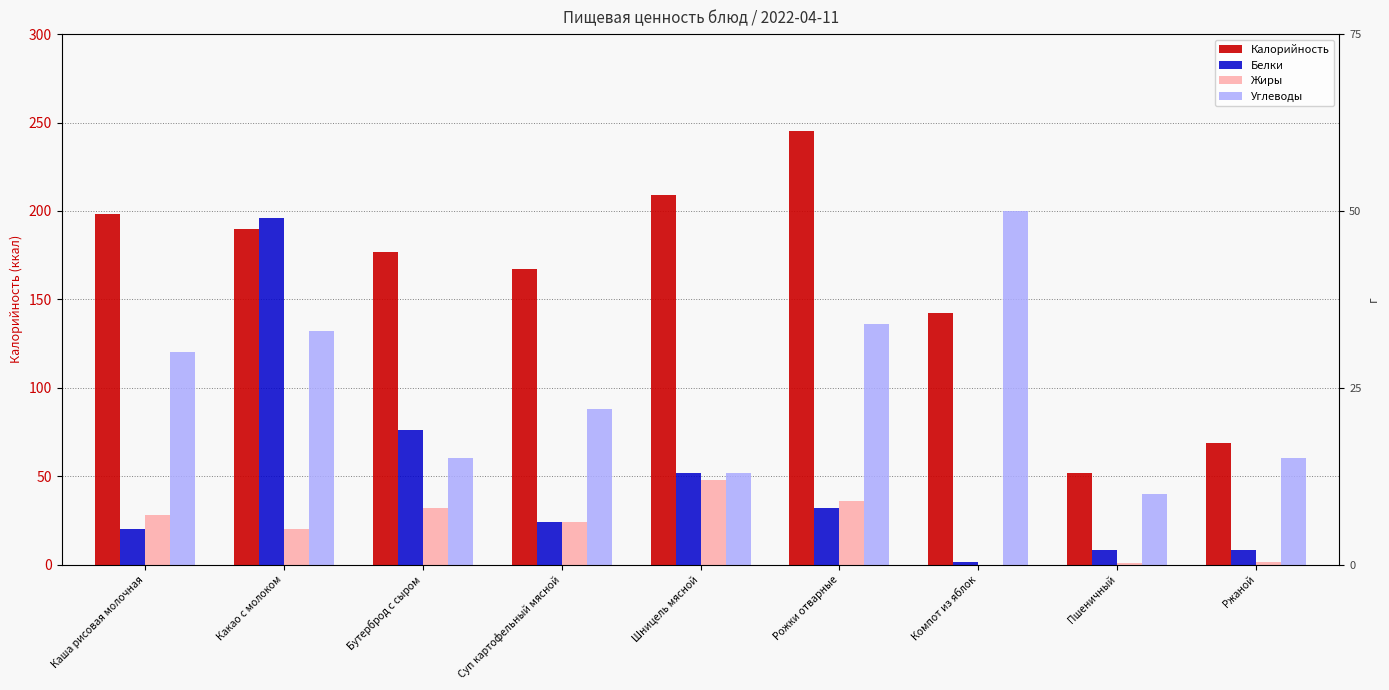

The value of Белки at Какао с молоком is 31.3. True or false?

False